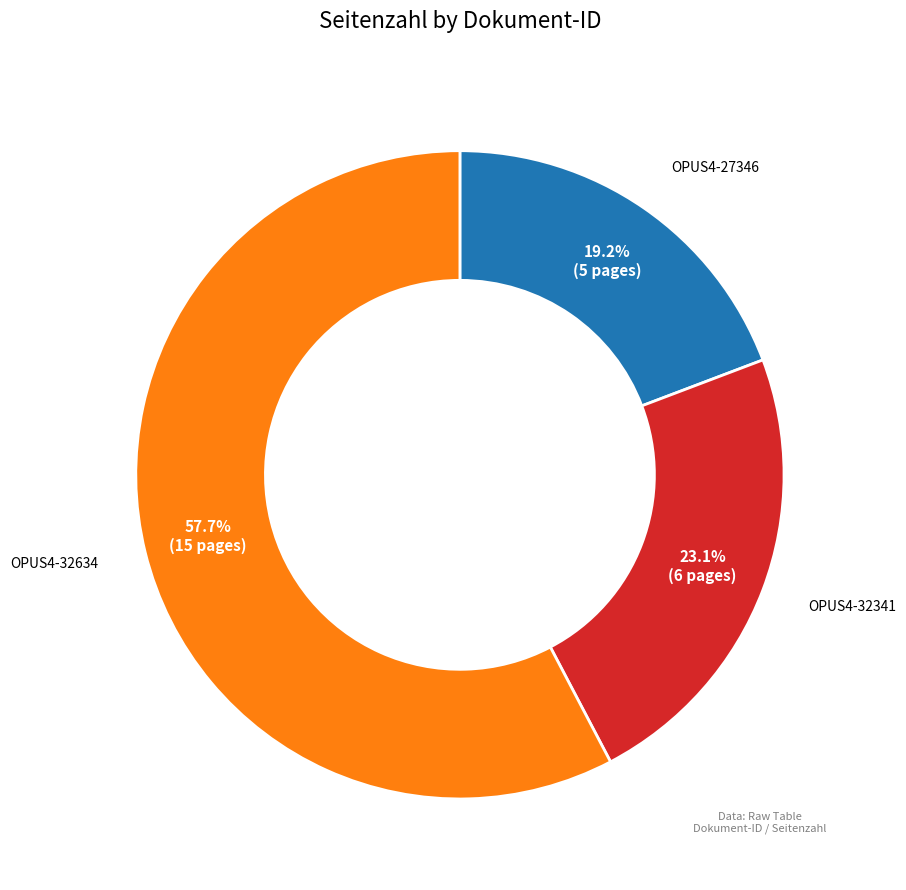

Is there any slice that represents more than half of the pie?

Yes